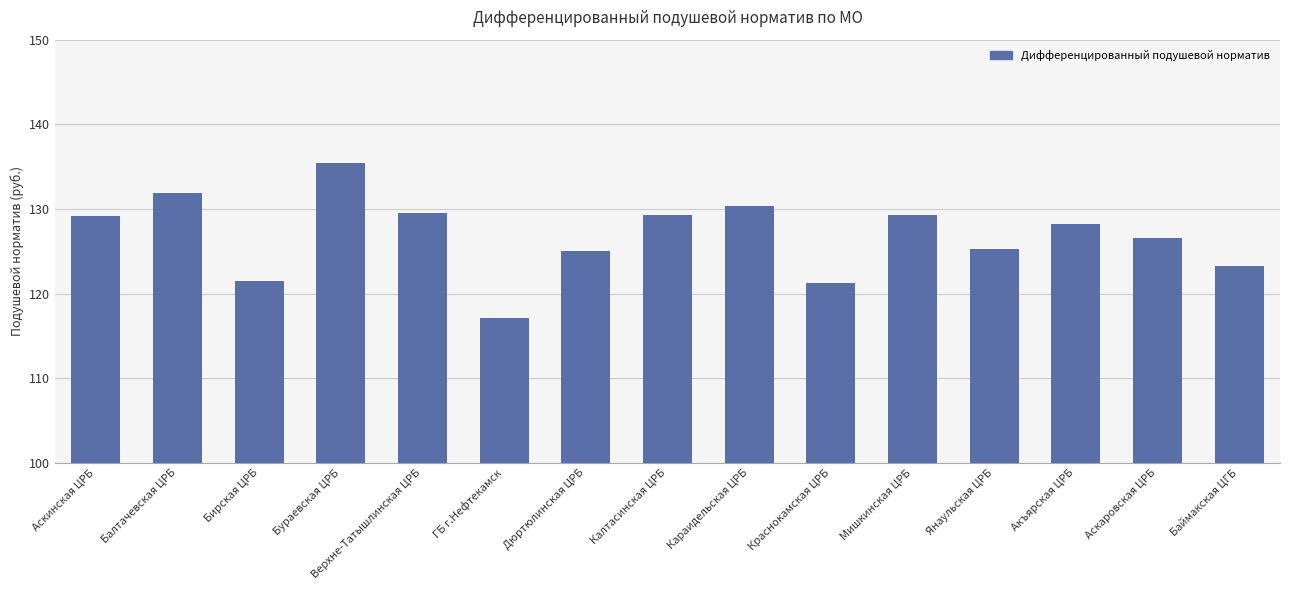

How many values exceed 128?

8